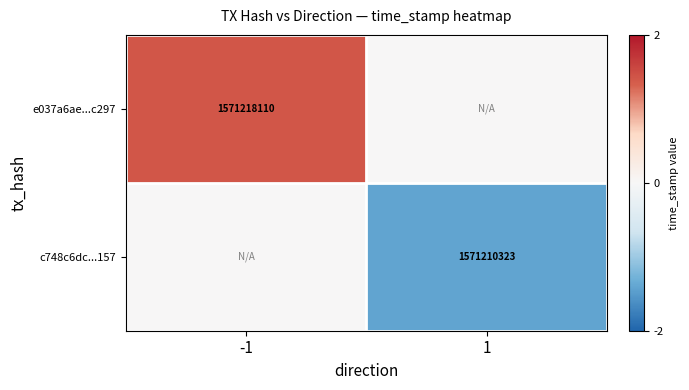

Is it true that c748c6dc...157 equals 457256345 at 1?

False